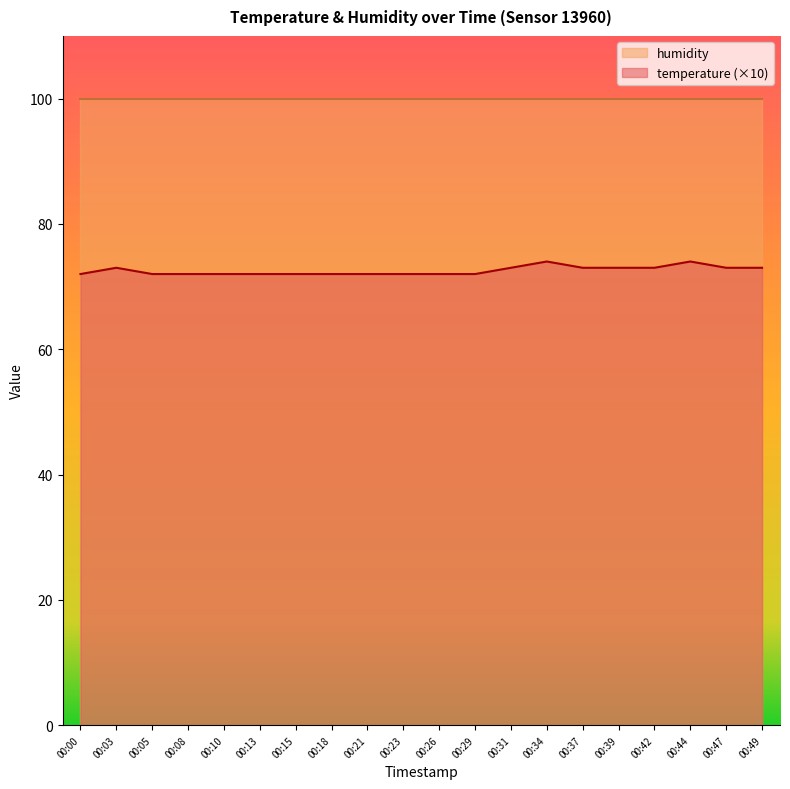

What is the value of the 9th point from the left?

72